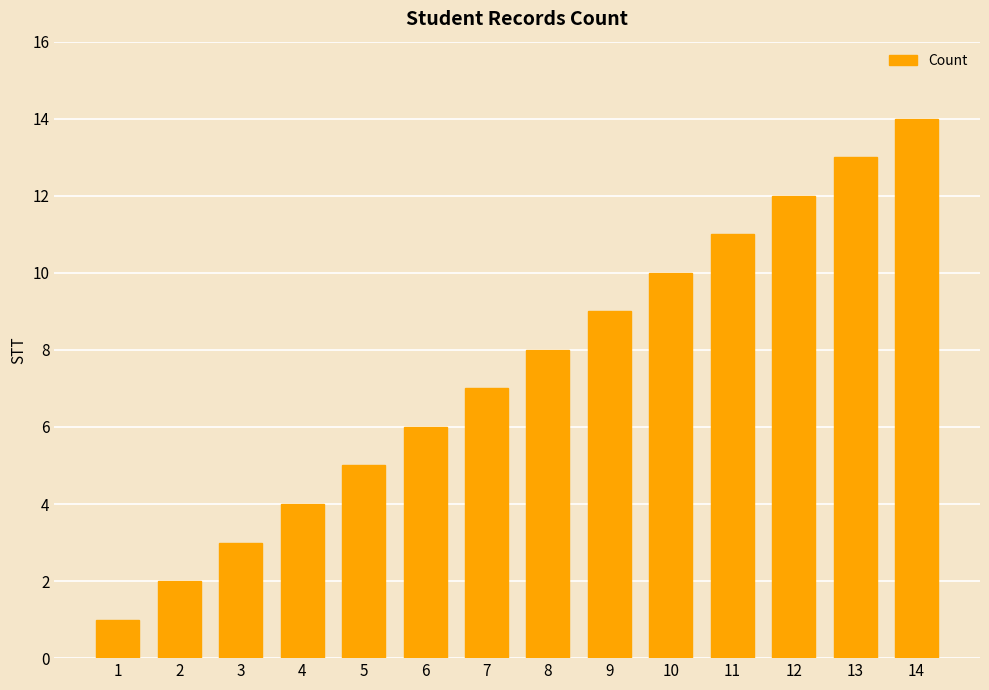

Are the bars grouped side by side (vs. stacked)?

No